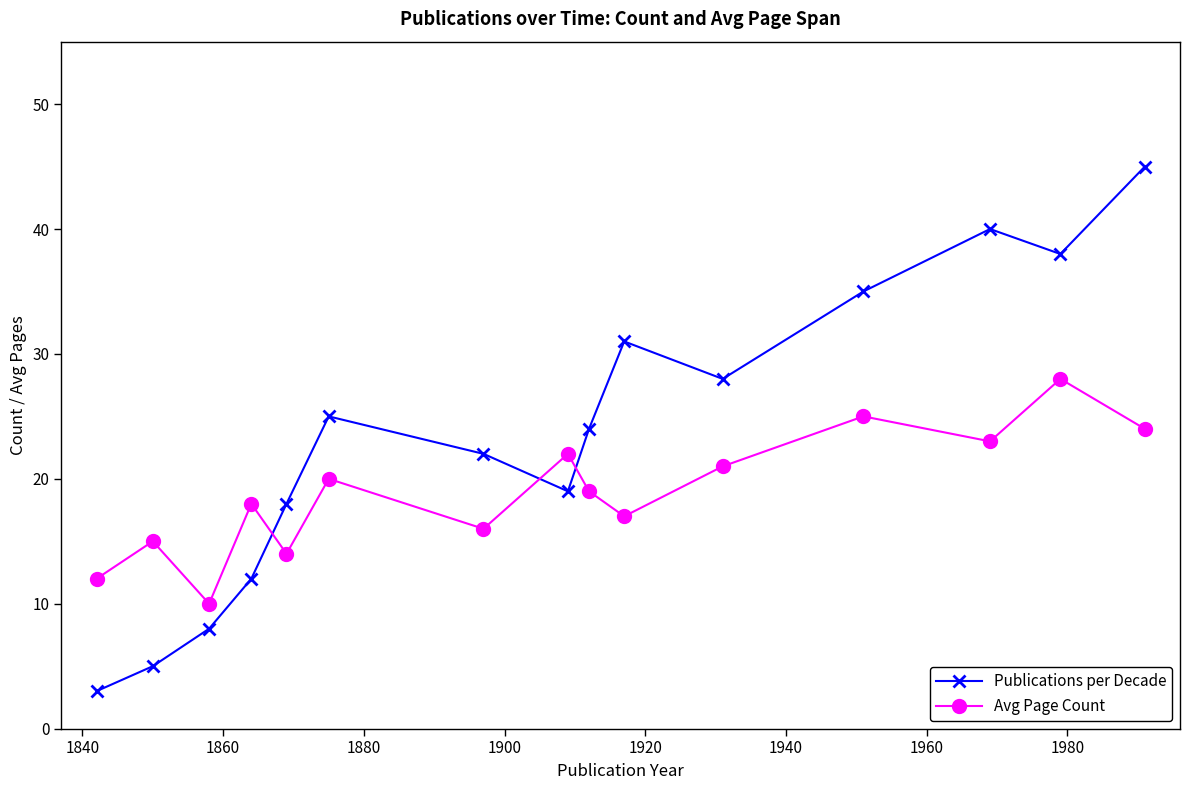

True or false: Avg Page Count has more than 1 points higher than both neighbors.

True